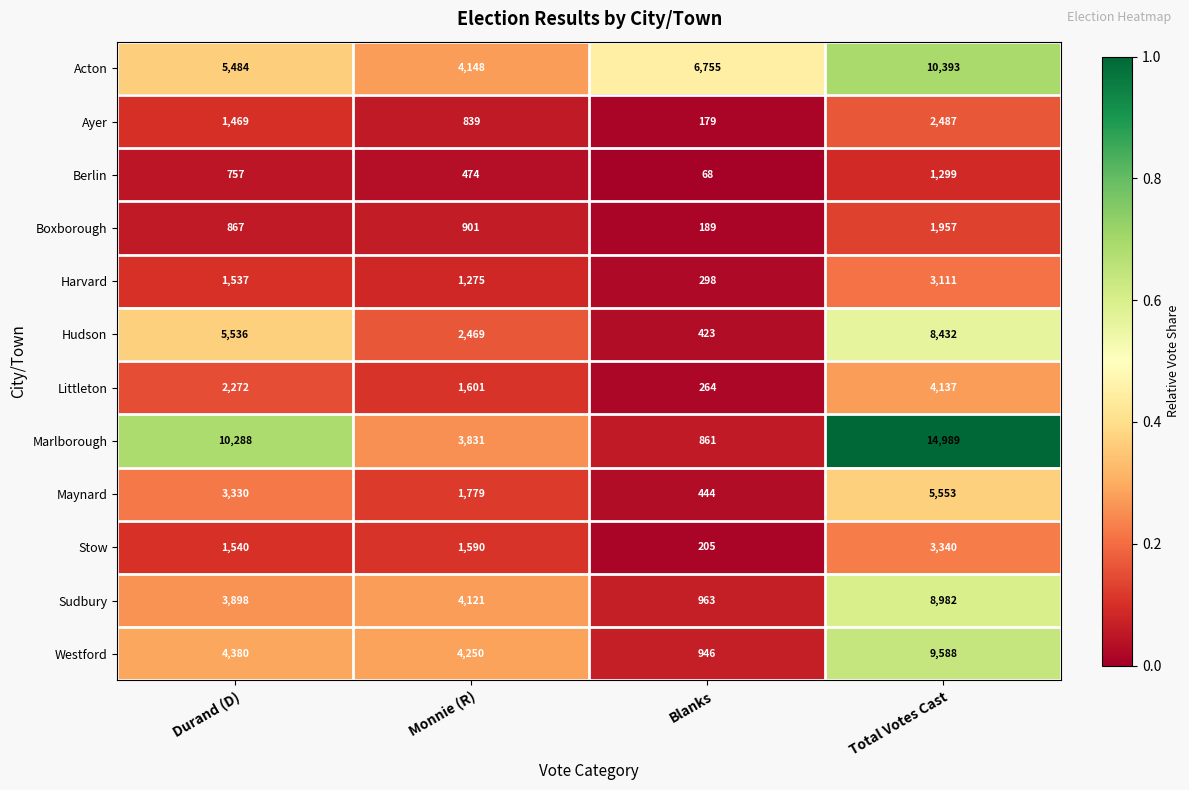

What is the difference between the maximum and minimum values in the Hudson series?

8009